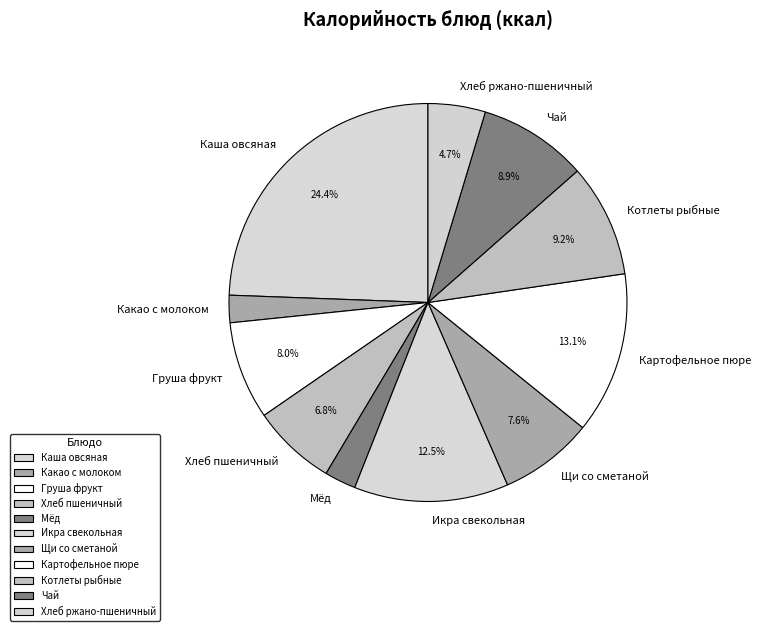

How many segments does this pie chart have?

11